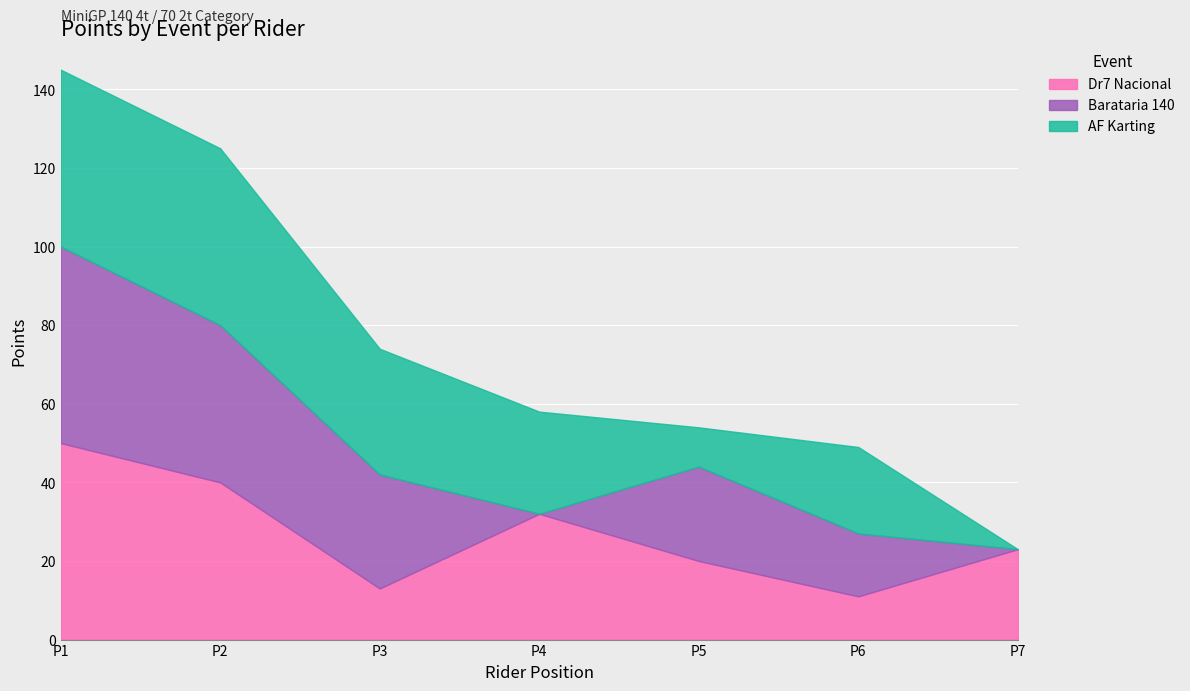

How many values in the AF Karting series are below 26?

3